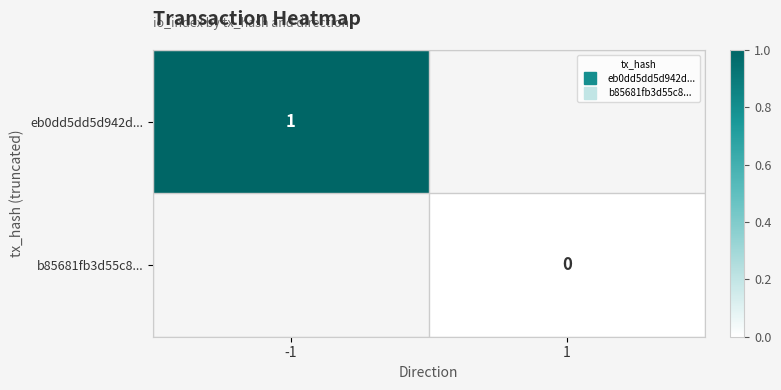

Which series has the largest range (max minus min)?

eb0dd5dd5d942d...